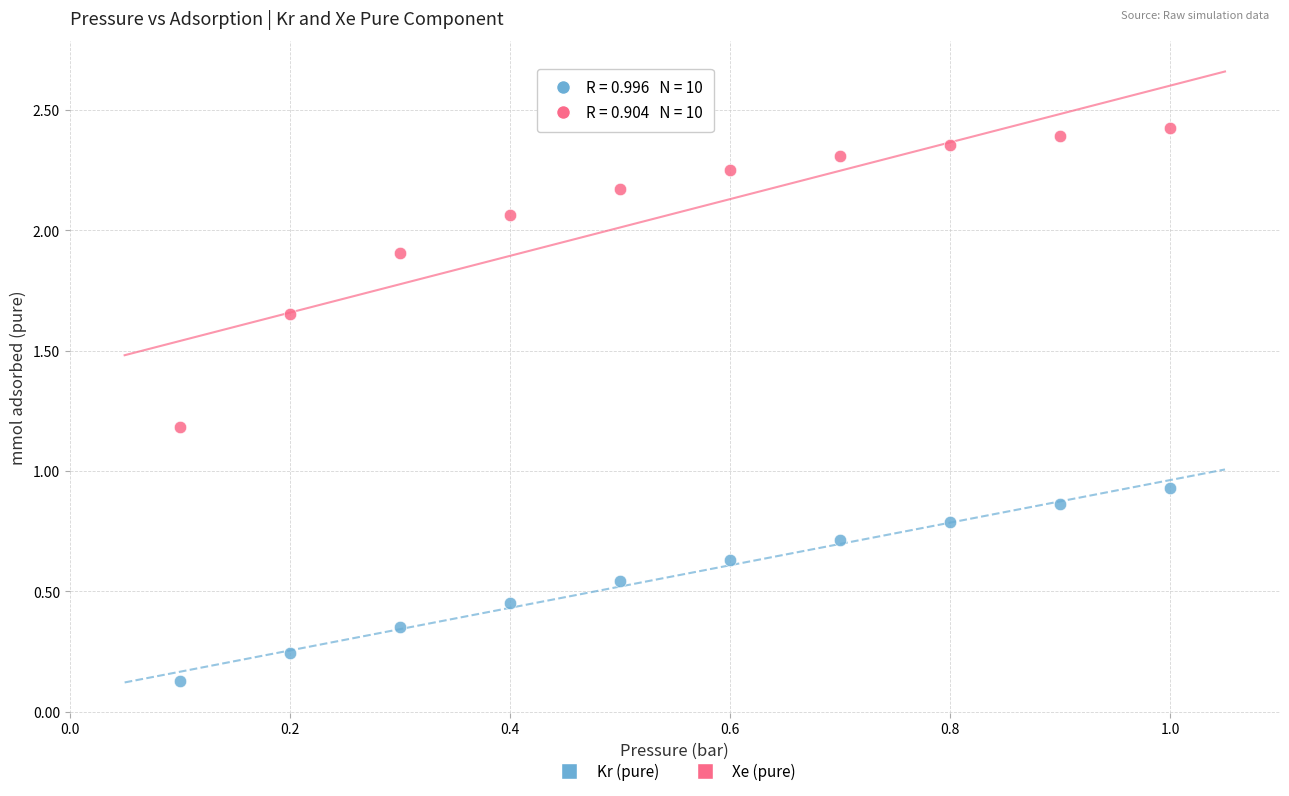

Which series has the largest Y range (max minus min)?

Xe (pure)